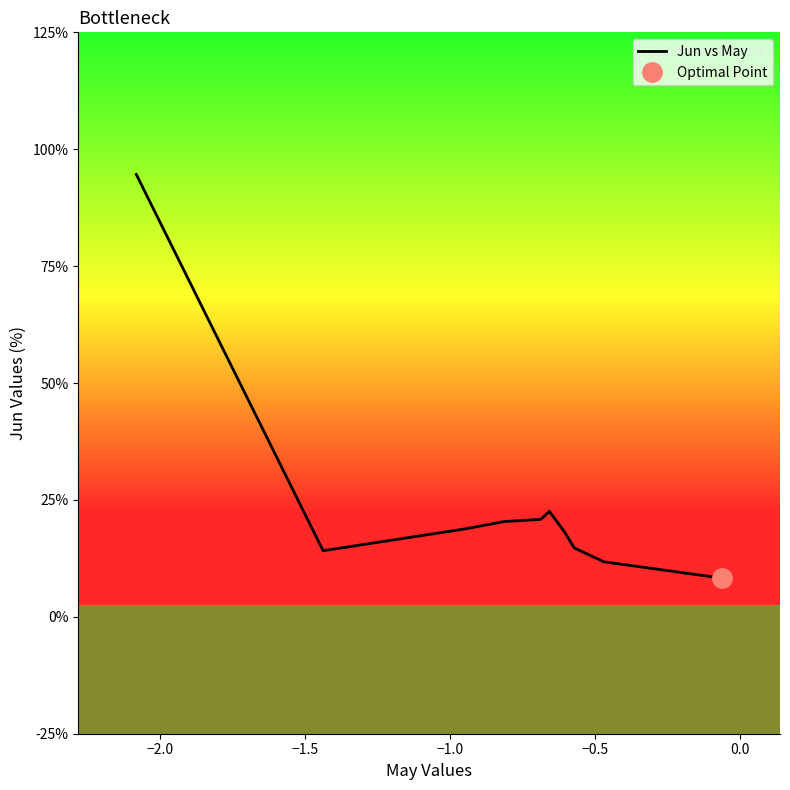

The value at 9 is 0.3. True or false?

False